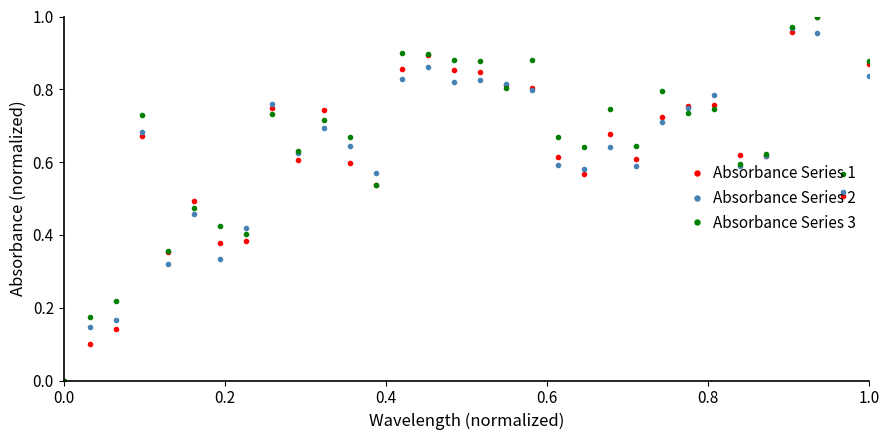

True or false: Absorbance Series 1 has more than 1 interior local peaks.

True